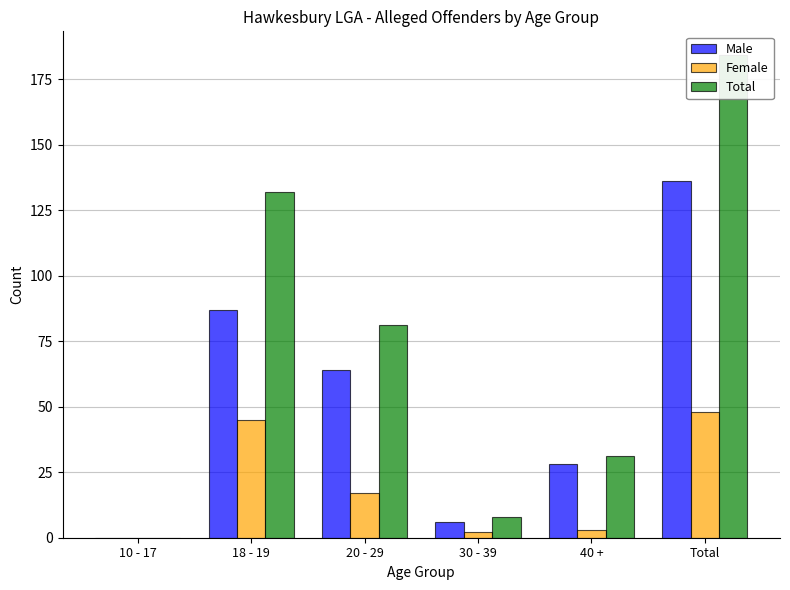

Are the bars grouped side by side (vs. stacked)?

Yes